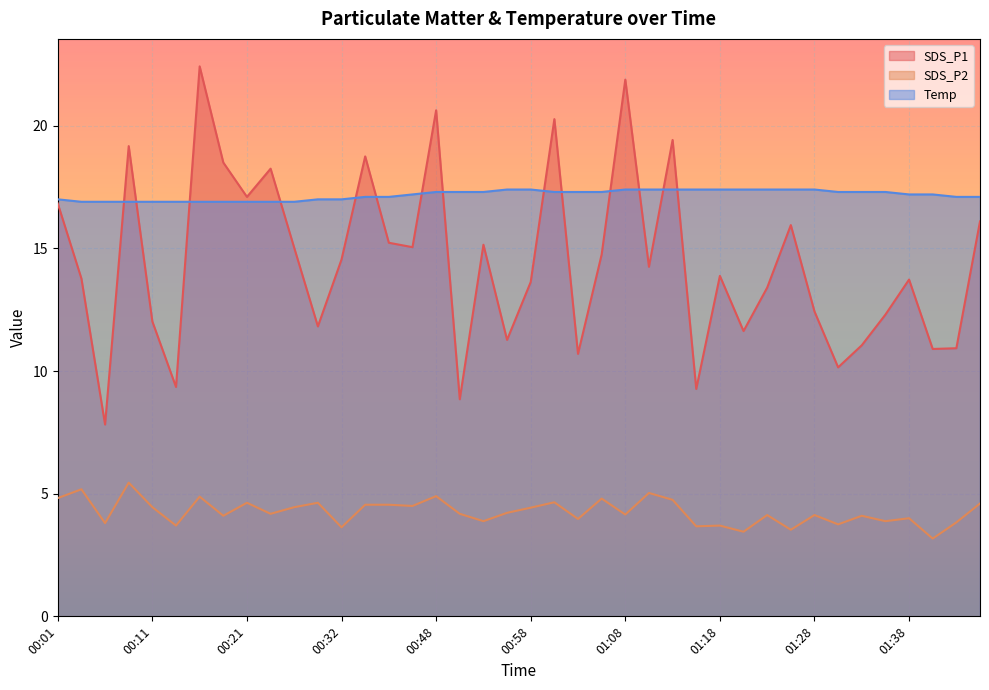

What is the difference between the SDS_P1 values at 00:58 and 01:00?

6.6